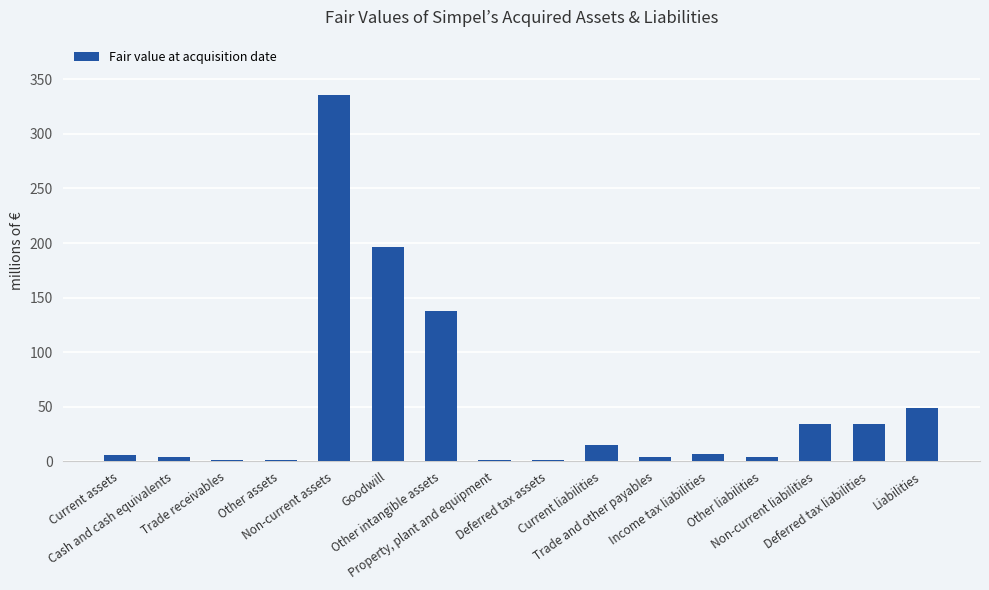

How many data points does each series have?

16